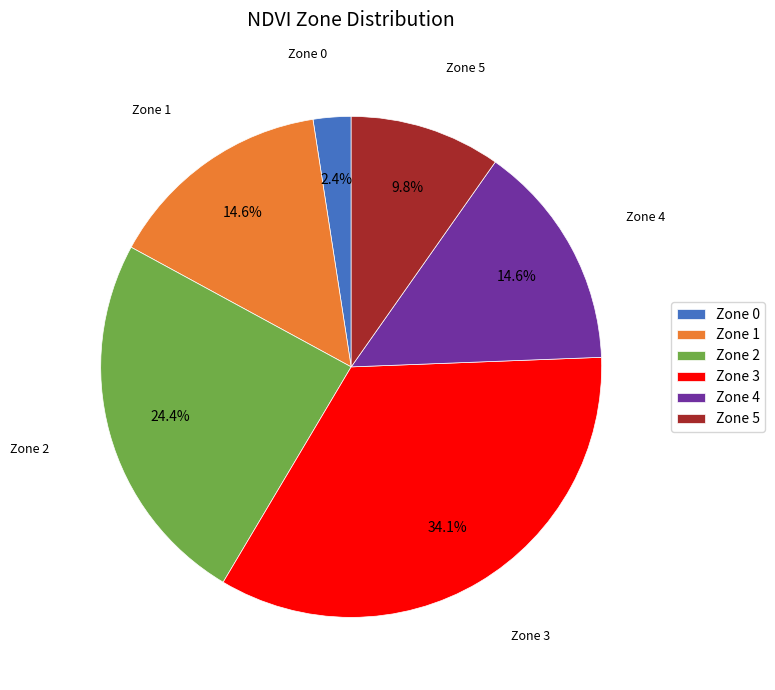

Which has a higher value, Zone 3 or Zone 1?

Zone 3